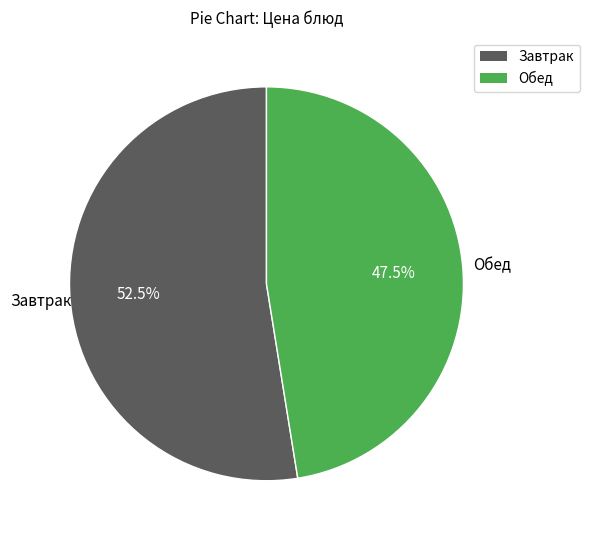

Is there any slice that represents more than half of the pie?

Yes